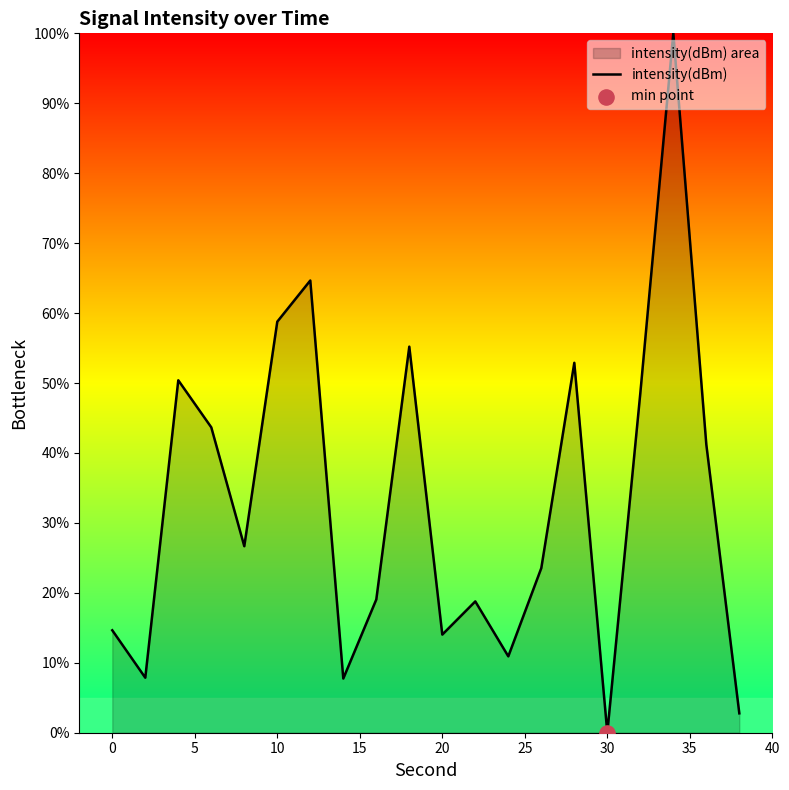

The chart shows a value of 14.0 at 20. True or false?

True